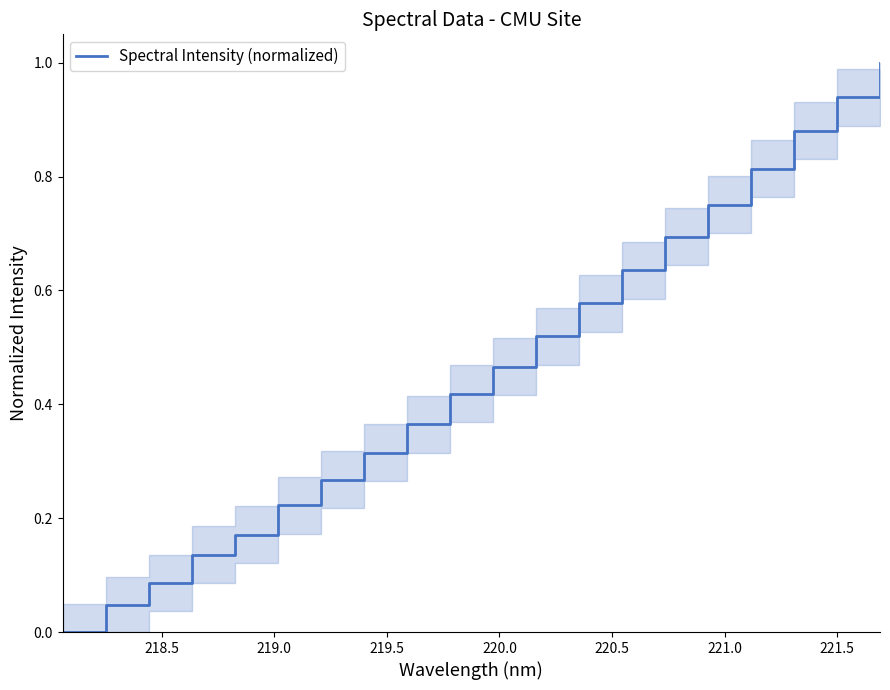

What is the sum of all values?

9.3